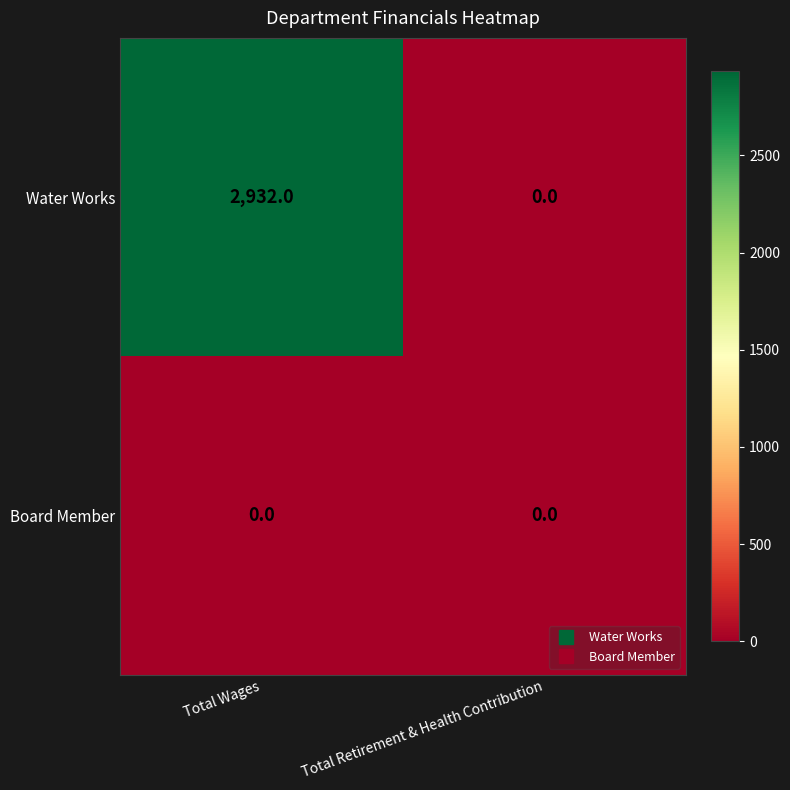

What is the difference between the maximum and minimum values in the Water Works series?

2932